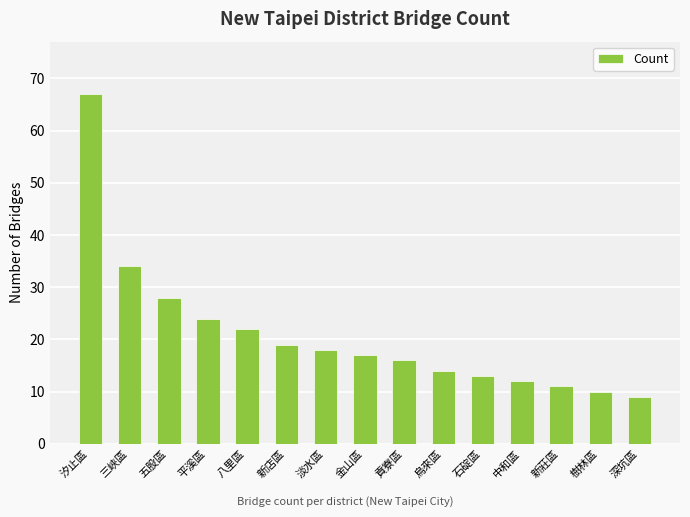

True or false: the data shows 22 at 八里區.

True